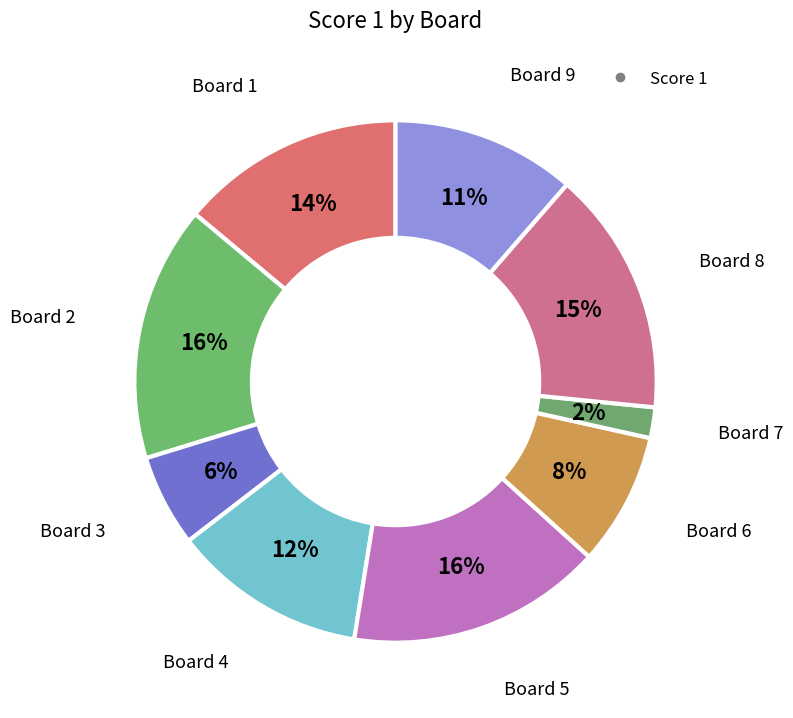

How many slices are in this pie chart?

9